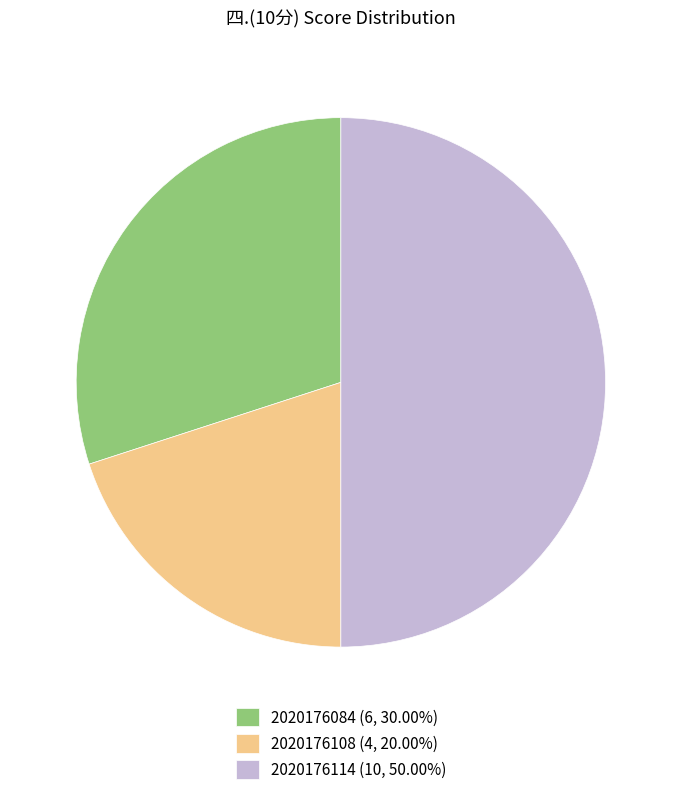

Is the sum of 2020176108 (4, 20.00%) and 2020176114 (10, 50.00%) greater than half?

Yes